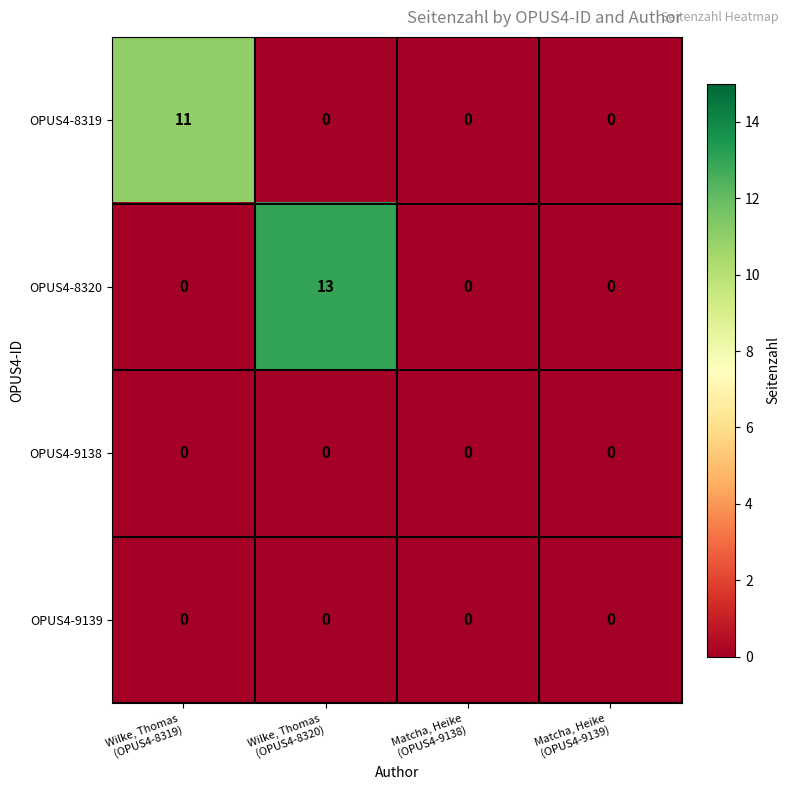

What is the sum of all OPUS4-8320 values?

13